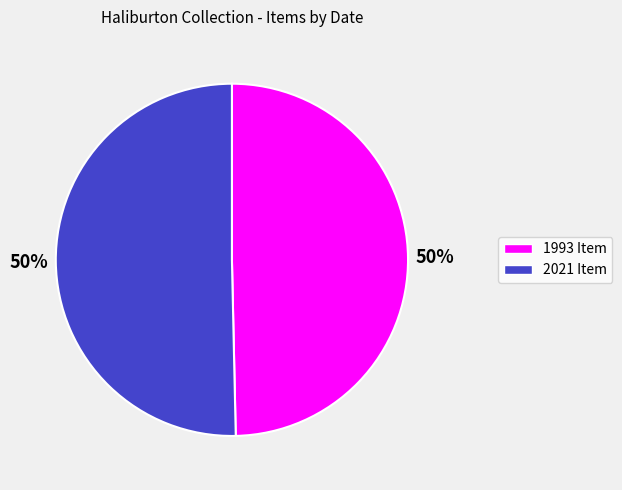

To the nearest percent, what is the average slice percentage?

50%